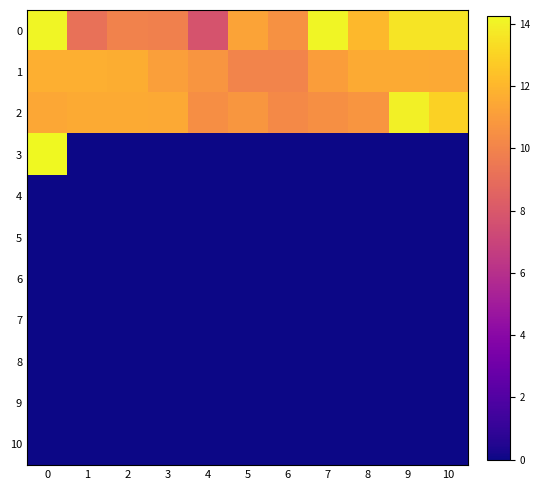

Which series has the largest range (max minus min)?

3